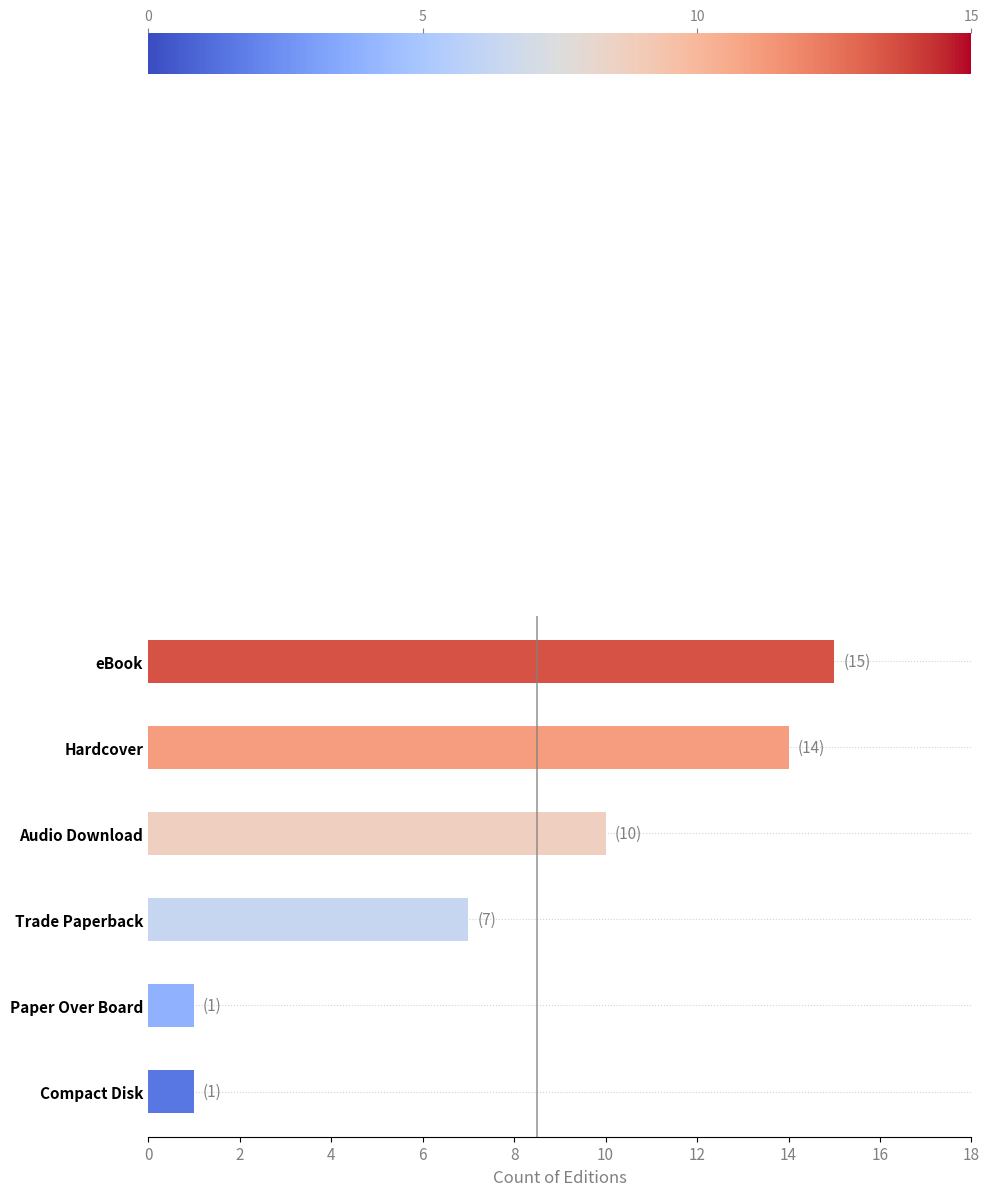

How many data points does each series have?

6